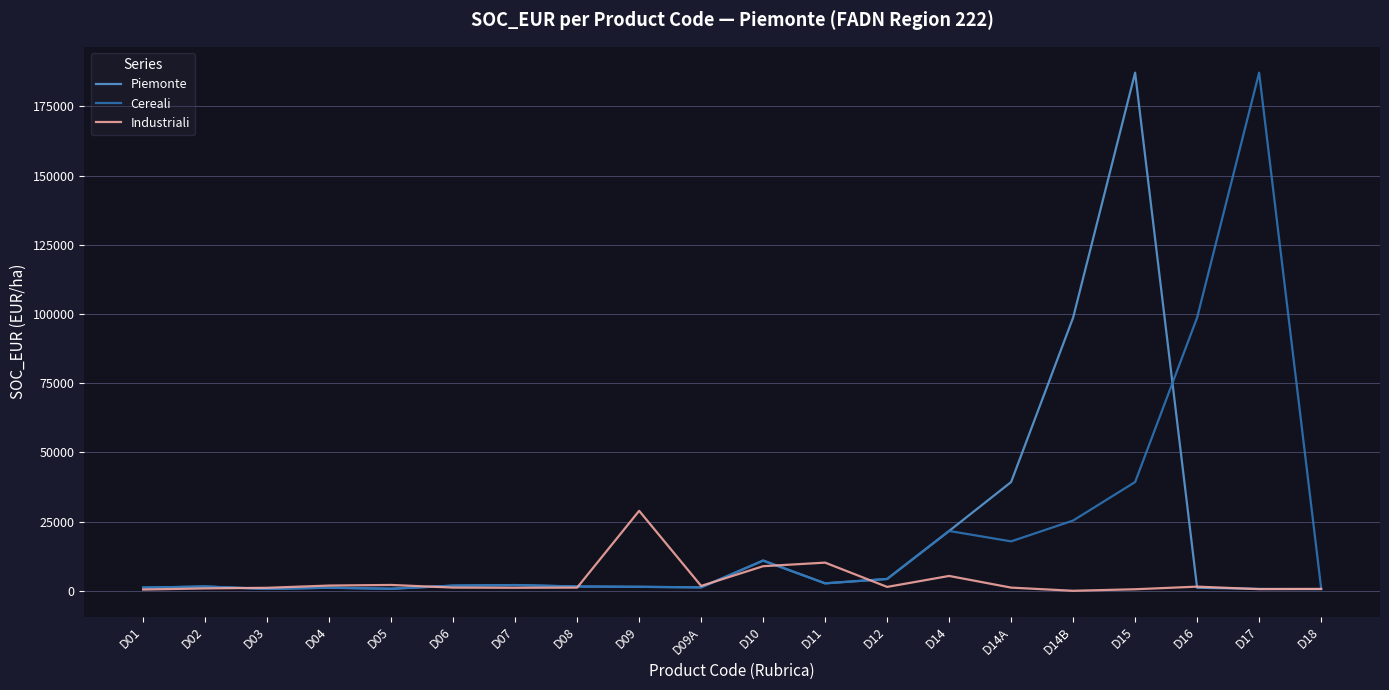

Is the value of Industriali at D10 greater than the value of Cereali at D04?

Yes